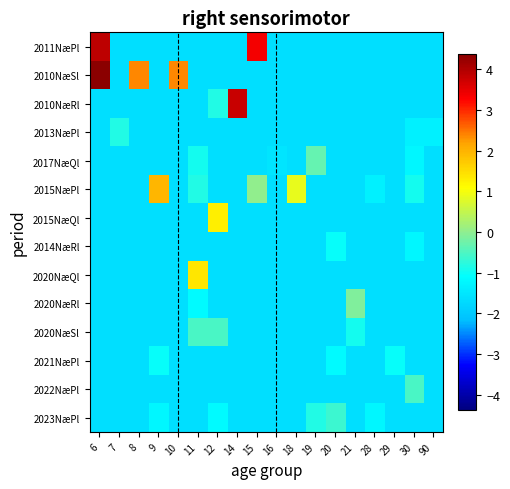

Reading right to left, transcribe all the data shown in this chart.

2011NæPl: 90=-1.6	30=-1.6	29=-1.6	28=-1.6	21=-1.6	20=-1.6	19=-1.6	18=-1.6	16=-1.6	15=3.4	14=-1.6	12=-1.6	11=-1.6	10=-1.6	9=-1.6	8=-1.6	7=-1.6	6=3.9
2010NæSl: 90=-1.6	30=-1.6	29=-1.6	28=-1.6	21=-1.6	20=-1.6	19=-1.6	18=-1.6	16=-1.6	15=-1.6	14=-1.6	12=-1.6	11=-1.6	10=2.4	9=-1.6	8=2.4	7=-1.6	6=4.4
2010NæRl: 90=-1.6	30=-1.6	29=-1.6	28=-1.6	21=-1.6	20=-1.6	19=-1.6	18=-1.6	16=-1.6	15=-1.6	14=3.8	12=-0.8	11=-1.6	10=-1.6	9=-1.6	8=-1.6	7=-1.6	6=-1.6
2013NæPl: 90=-1.3	30=-1.3	29=-1.6	28=-1.6	21=-1.6	20=-1.6	19=-1.6	18=-1.6	16=-1.6	15=-1.6	14=-1.6	12=-1.6	11=-1.6	10=-1.6	9=-1.6	8=-1.6	7=-0.8	6=-1.6
2017NæQl: 90=-1.6	30=-1.2	29=-1.6	28=-1.6	21=-1.6	20=-1.6	19=-0.3	18=-1.6	16=-1.5	15=-1.6	14=-1.6	12=-1.6	11=-0.9	10=-1.6	9=-1.6	8=-1.6	7=-1.6	6=-1.6
2015NæPl: 90=-1.6	30=-0.9	29=-1.6	28=-1.3	21=-1.6	20=-1.6	19=-1.6	18=0.9	16=-1.6	15=0.0	14=-1.6	12=-1.6	11=-0.8	10=-1.6	9=2.0	8=-1.6	7=-1.6	6=-1.6
2015NæQl: 90=-1.6	30=-1.6	29=-1.6	28=-1.6	21=-1.6	20=-1.6	19=-1.6	18=-1.6	16=-1.6	15=-1.6	14=-1.6	12=1.3	11=-1.6	10=-1.6	9=-1.6	8=-1.6	7=-1.6	6=-1.6
2014NæRl: 90=-1.6	30=-1.2	29=-1.6	28=-1.6	21=-1.6	20=-1.0	19=-1.6	18=-1.6	16=-1.6	15=-1.6	14=-1.6	12=-1.6	11=-1.6	10=-1.6	9=-1.6	8=-1.6	7=-1.6	6=-1.6
2020NæQl: 90=-1.6	30=-1.6	29=-1.6	28=-1.6	21=-1.6	20=-1.6	19=-1.6	18=-1.6	16=-1.6	15=-1.6	14=-1.6	12=-1.6	11=1.4	10=-1.6	9=-1.6	8=-1.6	7=-1.6	6=-1.6
2020NæRl: 90=-1.6	30=-1.6	29=-1.6	28=-1.6	21=-0.1	20=-1.6	19=-1.6	18=-1.6	16=-1.6	15=-1.6	14=-1.6	12=-1.6	11=-1.1	10=-1.6	9=-1.6	8=-1.6	7=-1.6	6=-1.6
2020NæSl: 90=-1.6	30=-1.6	29=-1.6	28=-1.6	21=-0.9	20=-1.6	19=-1.6	18=-1.6	16=-1.6	15=-1.6	14=-1.6	12=-0.5	11=-0.5	10=-1.6	9=-1.6	8=-1.6	7=-1.6	6=-1.6
2021NæPl: 90=-1.6	30=-1.6	29=-1.0	28=-1.6	21=-1.6	20=-1.1	19=-1.6	18=-1.6	16=-1.6	15=-1.6	14=-1.6	12=-1.6	11=-1.6	10=-1.6	9=-1.0	8=-1.6	7=-1.6	6=-1.6
2022NæPl: 90=-1.6	30=-0.5	29=-1.6	28=-1.6	21=-1.6	20=-1.6	19=-1.6	18=-1.6	16=-1.6	15=-1.6	14=-1.6	12=-1.6	11=-1.6	10=-1.6	9=-1.6	8=-1.6	7=-1.6	6=-1.6
2023NæPl: 90=-1.6	30=-1.6	29=-1.6	28=-1.2	21=-1.6	20=-0.6	19=-0.8	18=-1.6	16=-1.6	15=-1.6	14=-1.6	12=-1.1	11=-1.6	10=-1.6	9=-1.2	8=-1.6	7=-1.6	6=-1.6